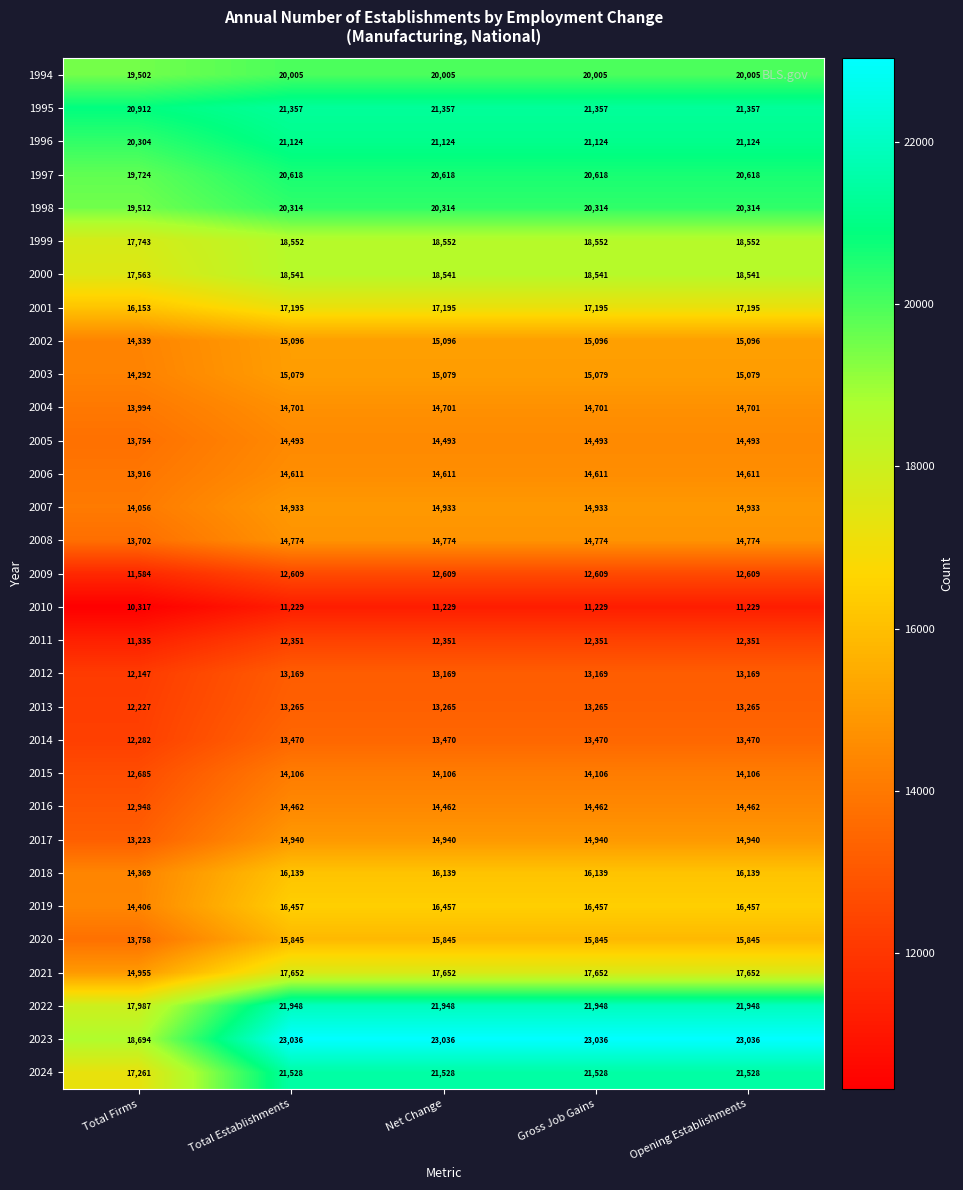

What is the maximum value shown in the chart?

23036